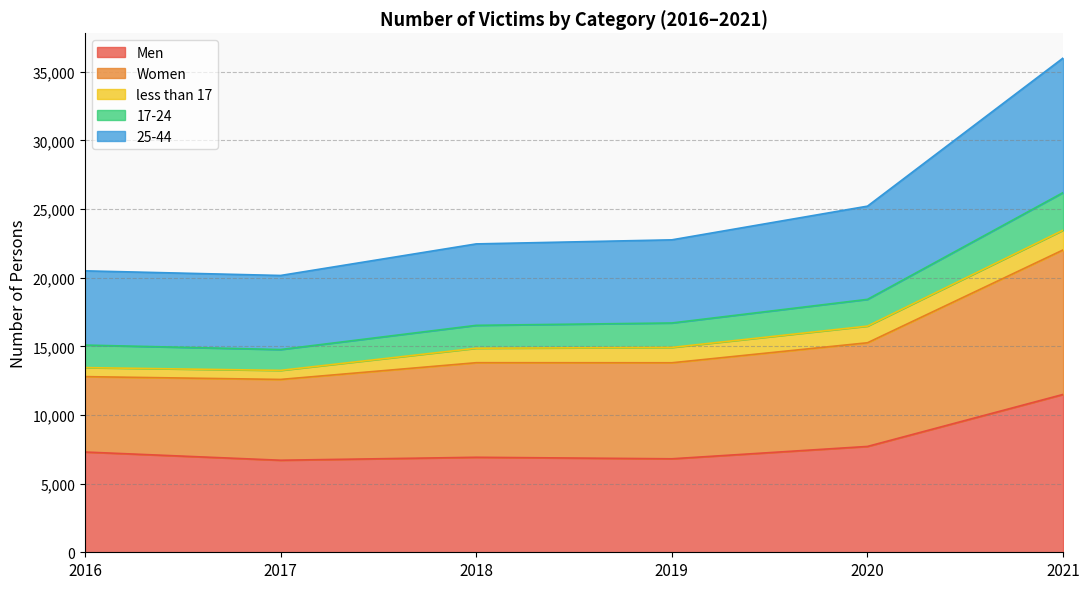

At which category is the sum across all series the highest?

2021